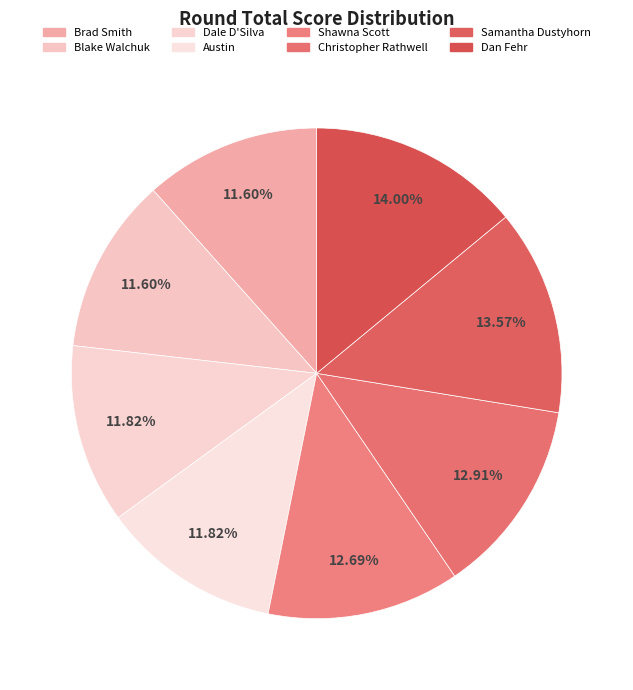

Which has a higher value, Brad Smith or Austin?

Austin